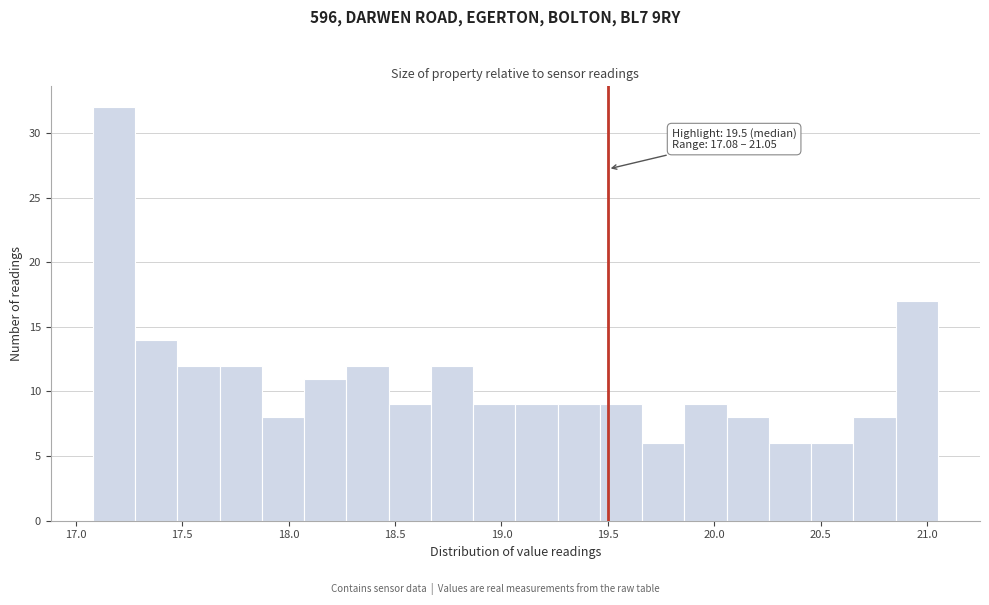

Around what value on the x-axis is the tallest bar? Give the approximate position of its centre, as read against the axis.

17.20